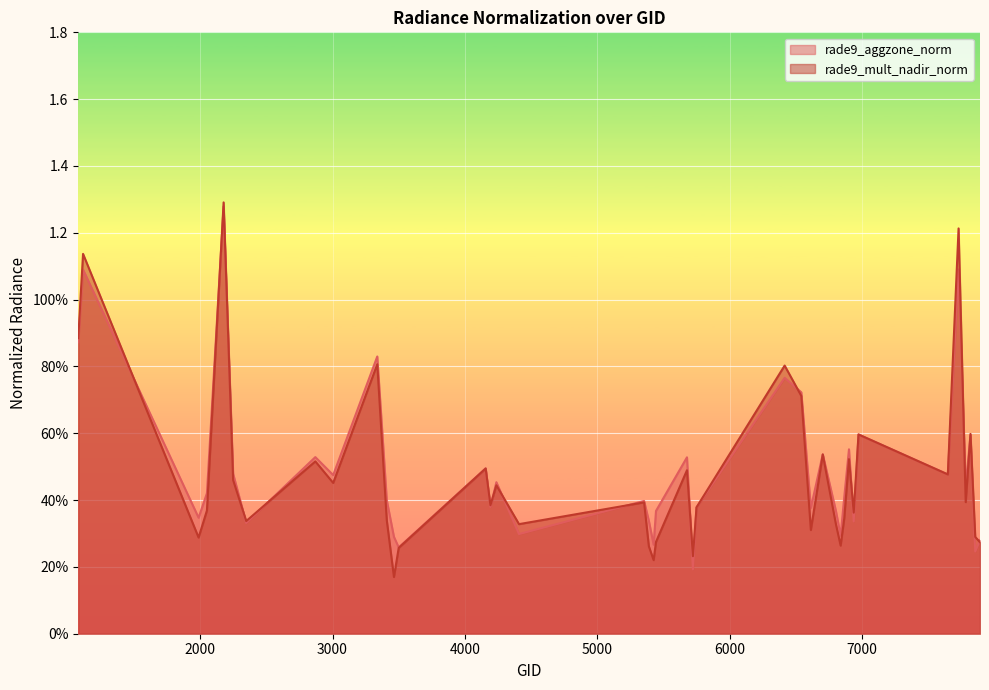

What is the difference between the rade9_mult_nadir_norm values at 7856 and 2051?

0.1